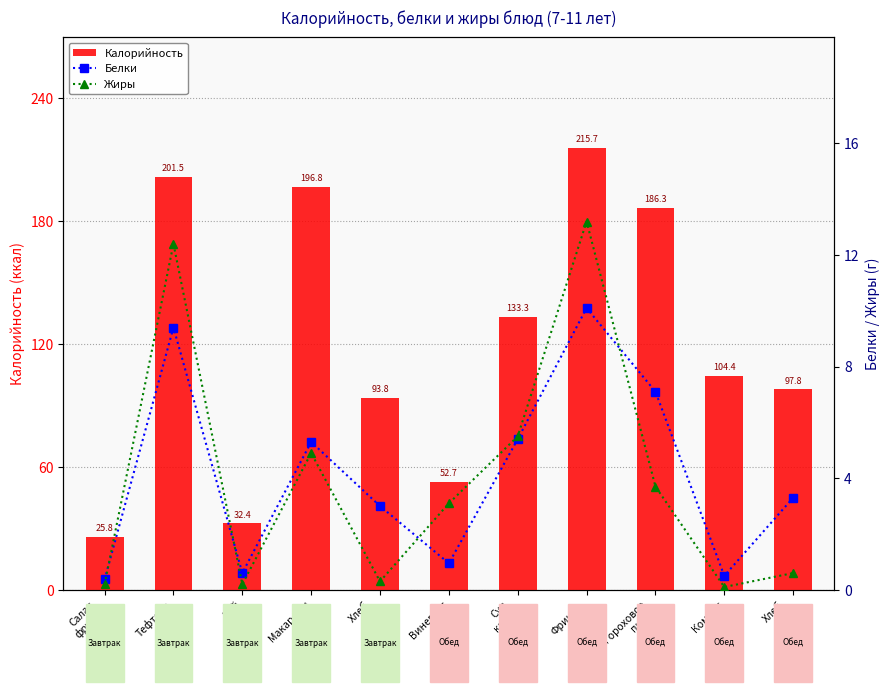

Which series has the largest total across all categories?

Калорийность